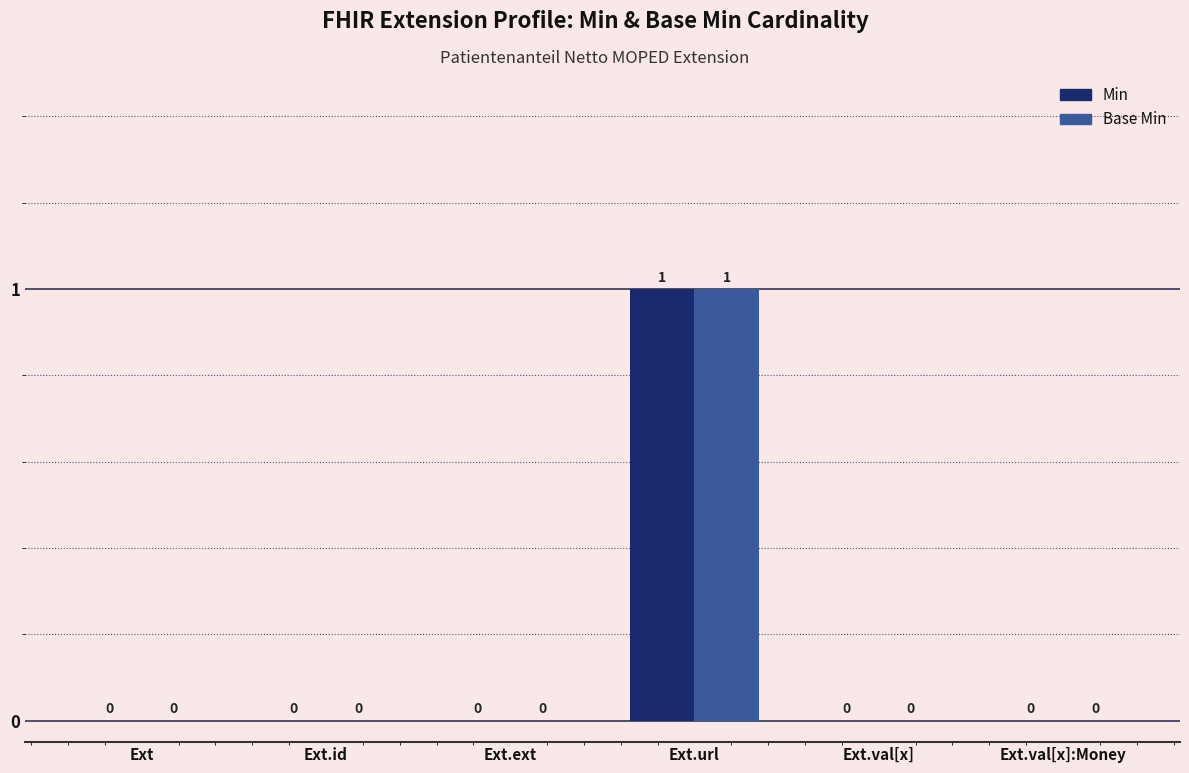

Count the Min values in the range 0 to 1.

6